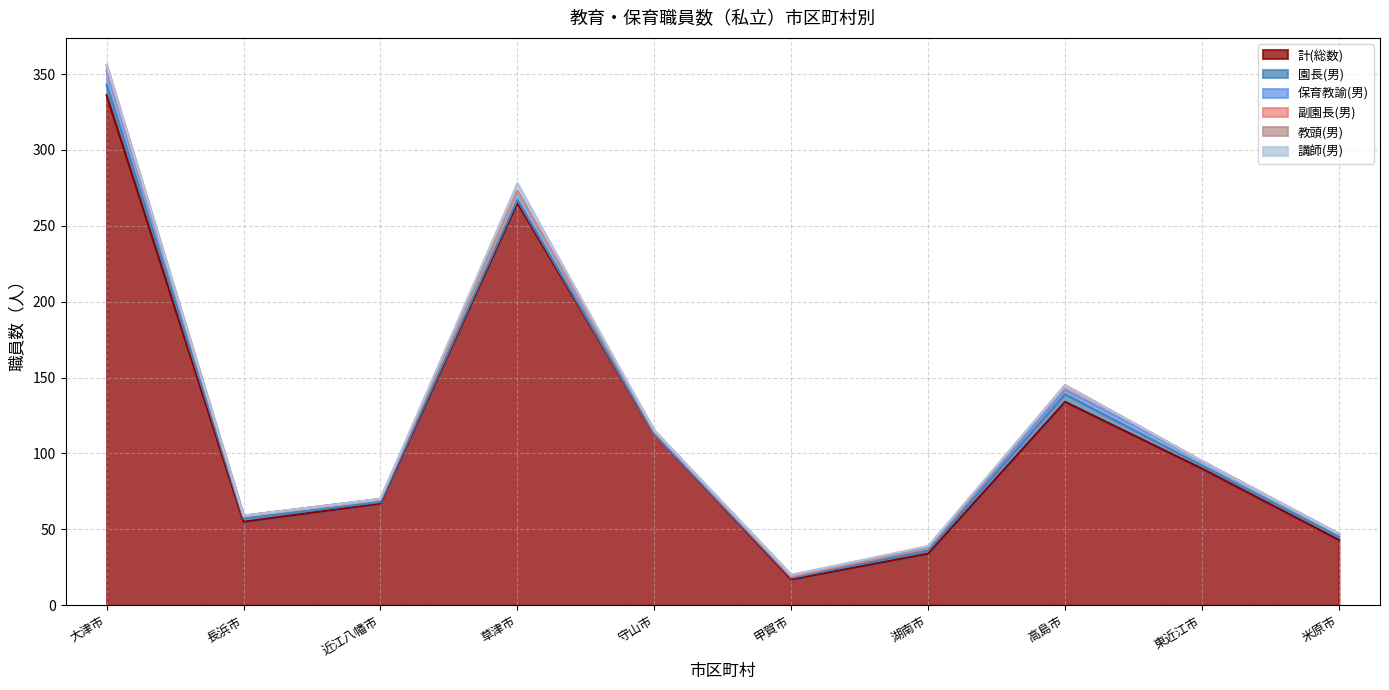

Between 草津市 and 米原市, which is larger?

草津市